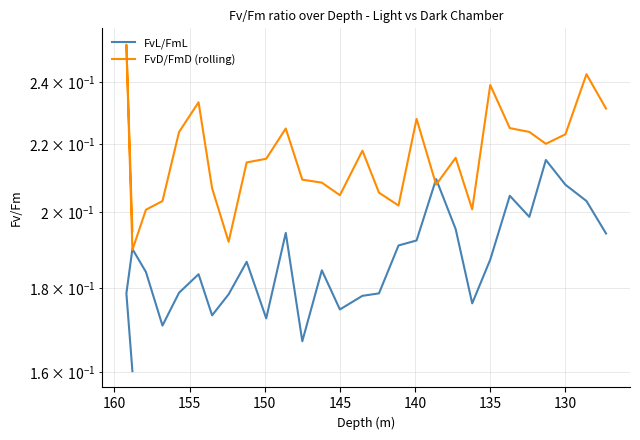

Reading right to left, what are all the values shown in this chart?

FvL/FmL: 0.2	0.2	0.2	0.2	0.2	0.2	0.2	0.2	0.2	0.2	0.2	0.2	0.2	0.2	0.2	0.2	0.2	0.2	0.2	0.2	0.2	0.2	0.2	0.2	0.2	0.2	0.2	0.2	0.2
FvD/FmD (rolling): 0.2	0.2	0.2	0.2	0.2	0.2	0.2	0.2	0.2	0.2	0.2	0.2	0.2	0.2	0.2	0.2	0.2	0.2	0.2	0.2	0.2	0.2	0.2	0.2	0.2	0.2	0.2	0.3	0.2